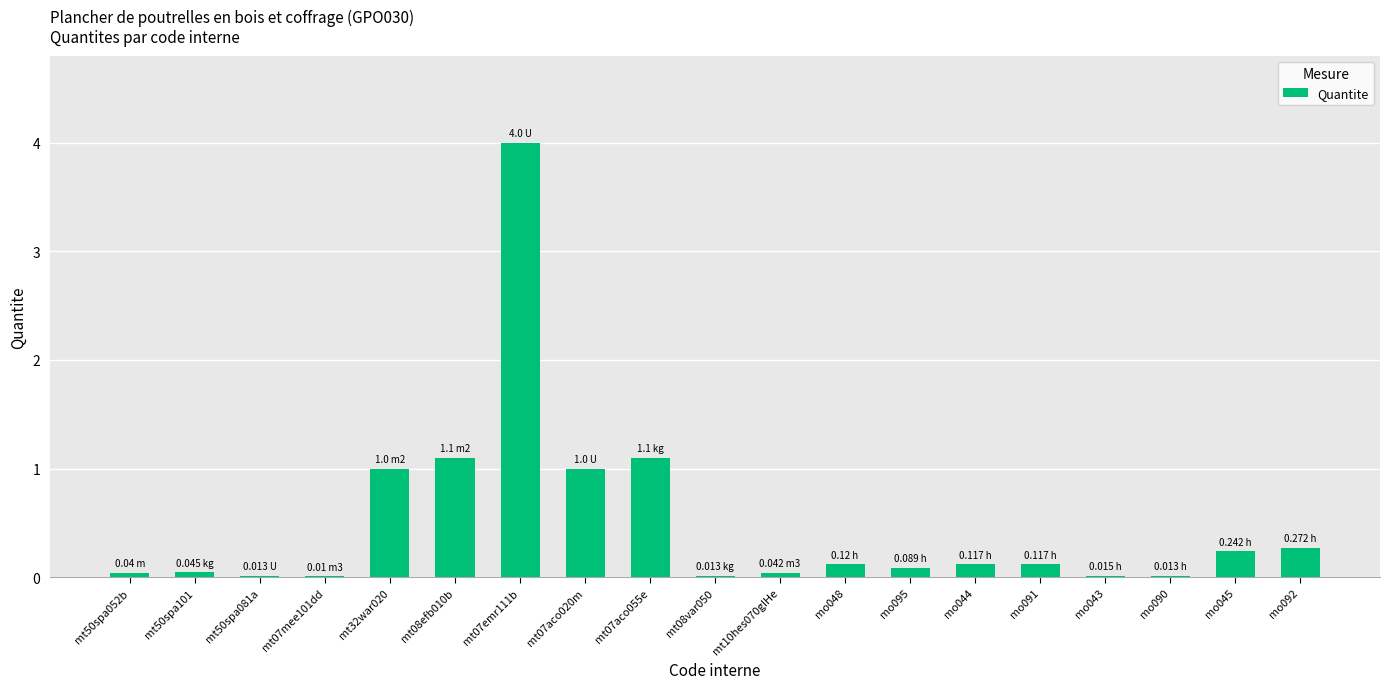

Which has a higher value, mt07aco020m or mt07aco055e?

mt07aco055e